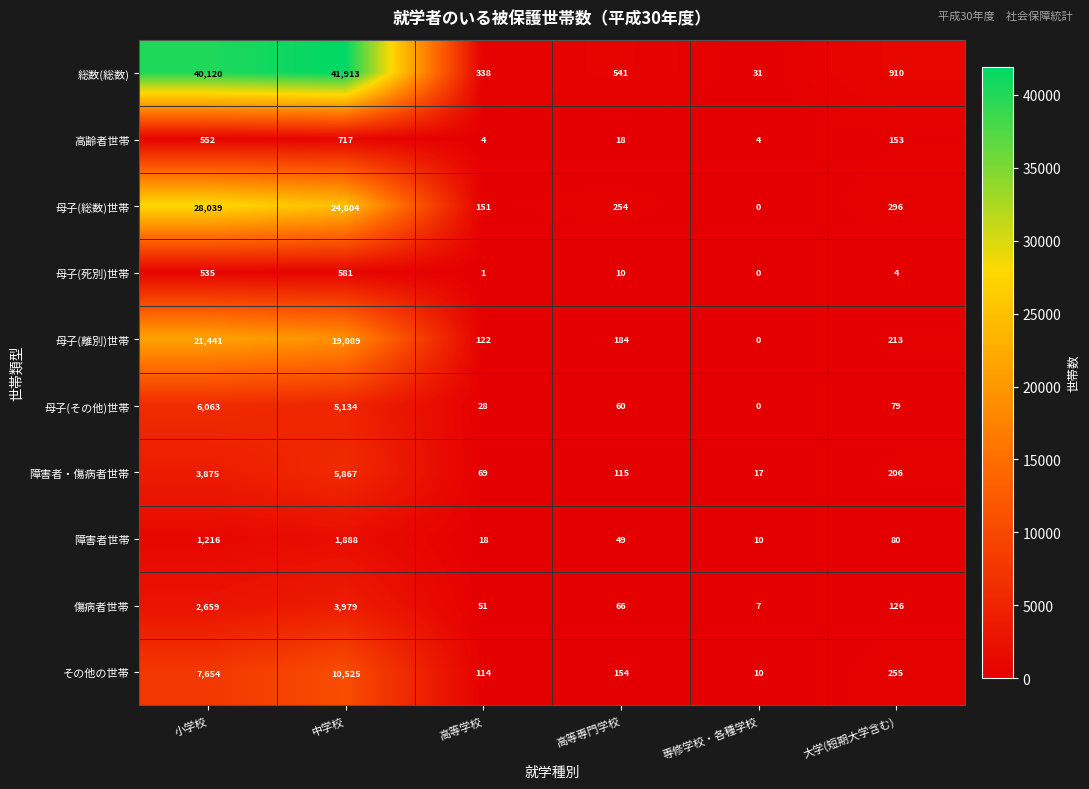

What is the difference between the 傷病者世帯 values at 小学校 and 大学(短期大学含む)?

2533